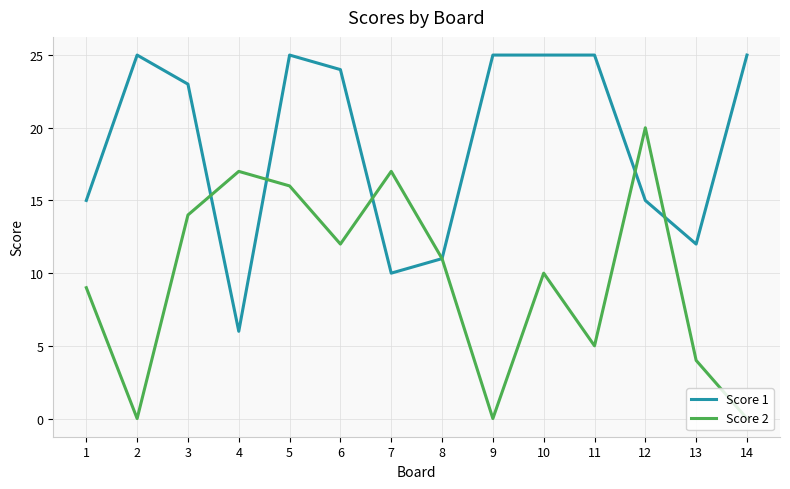

What are all the series names shown in the legend?

Score 1, Score 2